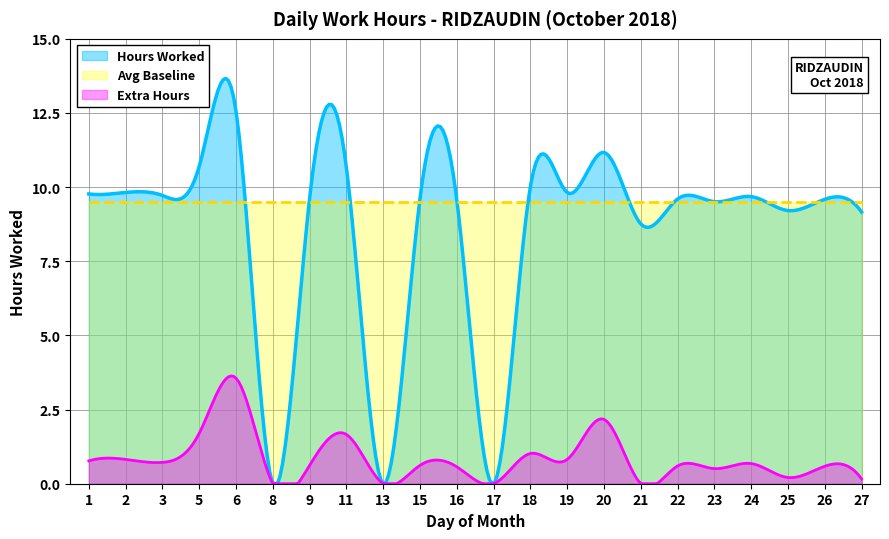

Which series has the largest total across all categories?

Avg Baseline